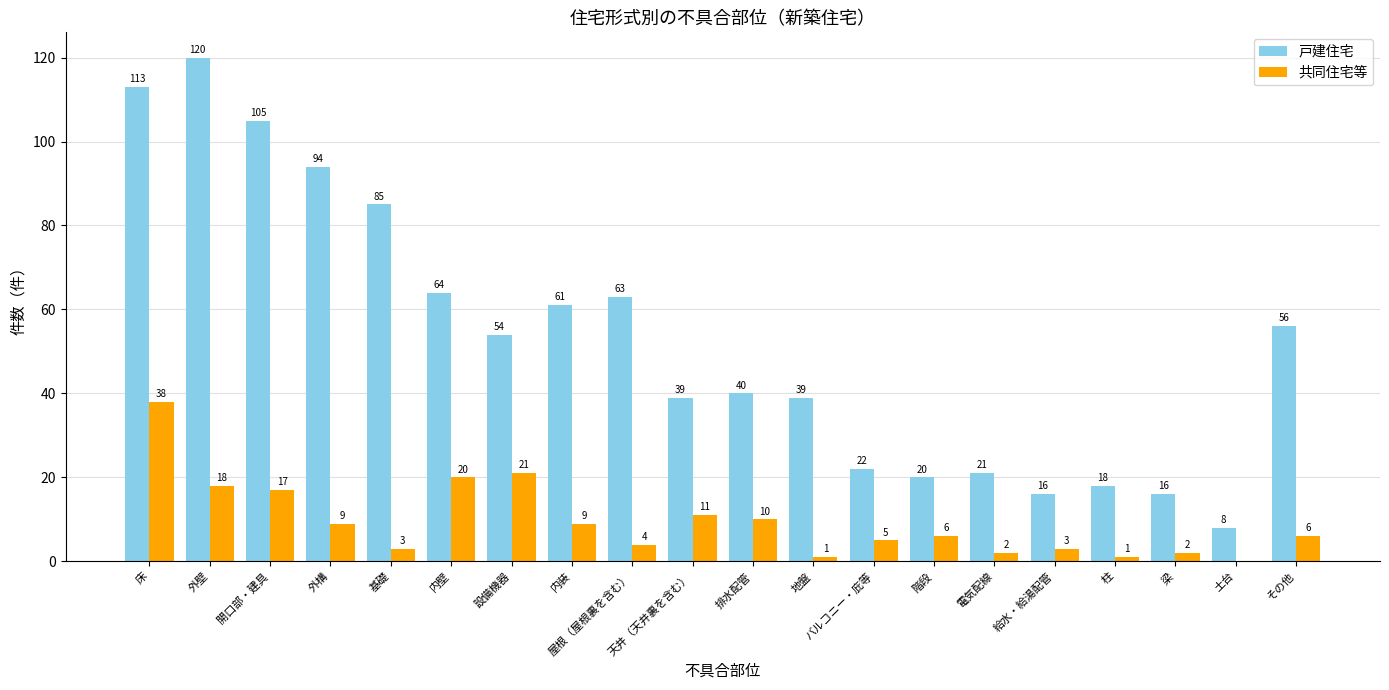

Is the value of 共同住宅等 at 屋根（屋根裏を含む） greater than the value of 戸建住宅 at 地盤?

No